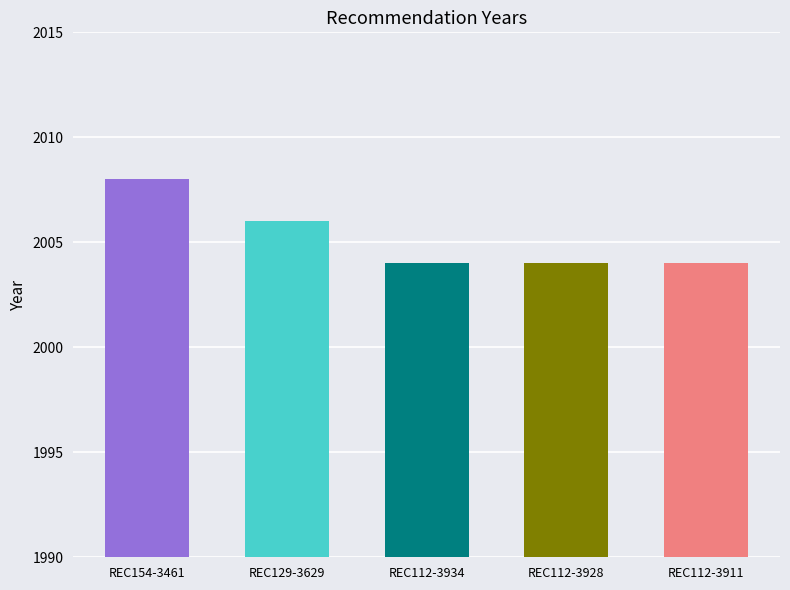

What is the sum of the values at REC112-3934 and REC154-3461?

4012